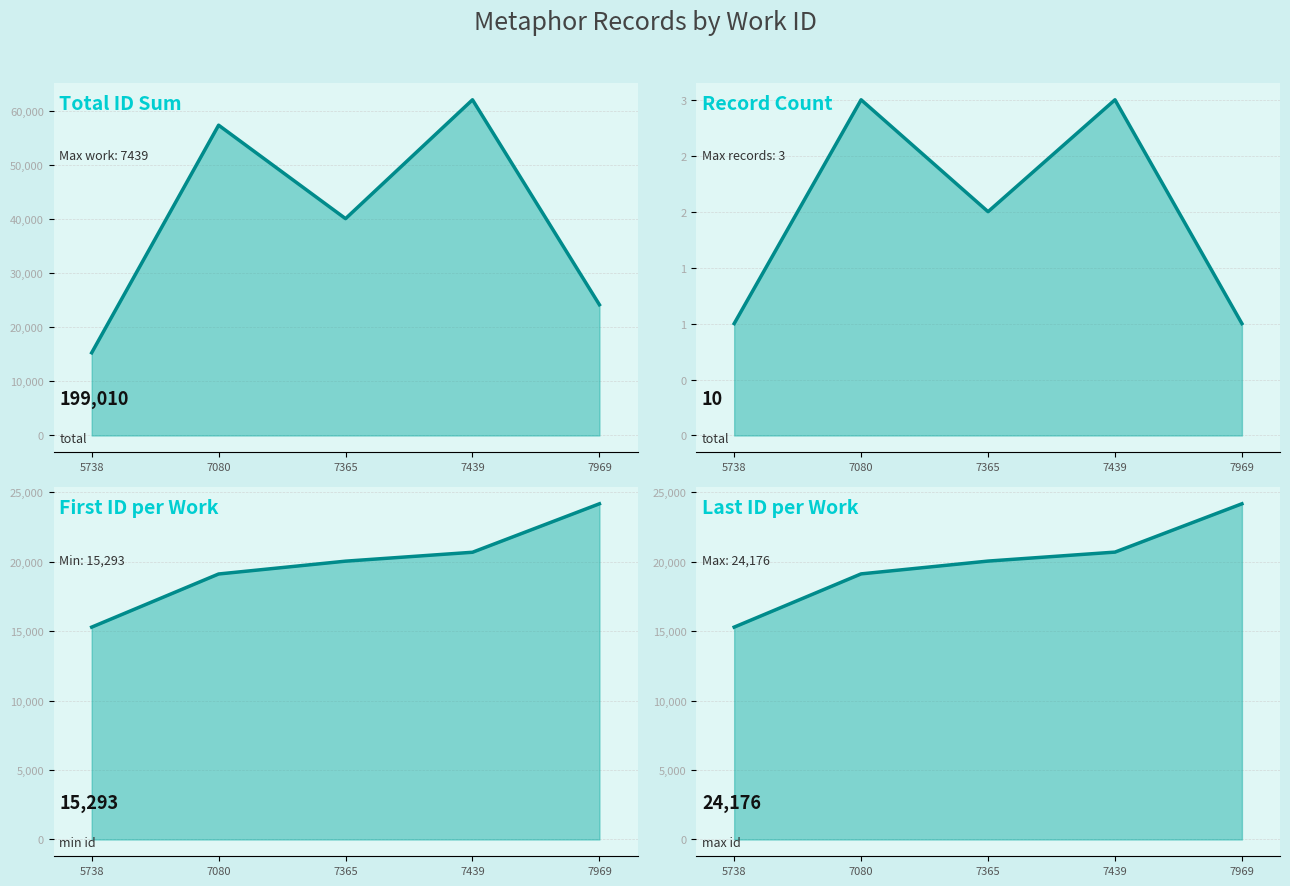

In id (sum)_line, how many points are higher than both neighbors (excluding endpoints)?

2